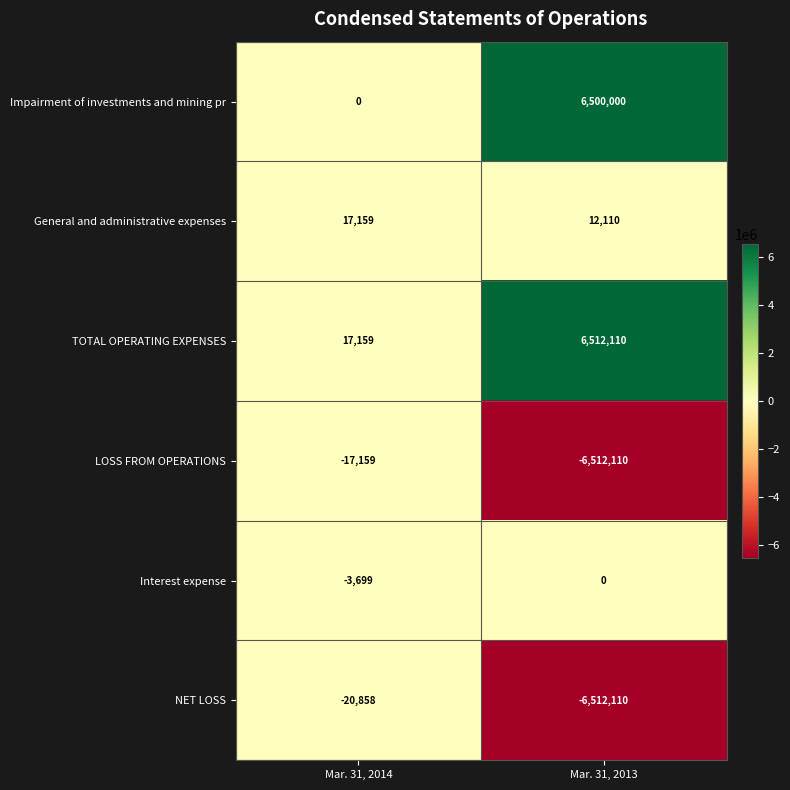

Which label corresponds to the smallest value in the chart?

Mar. 31, 2013